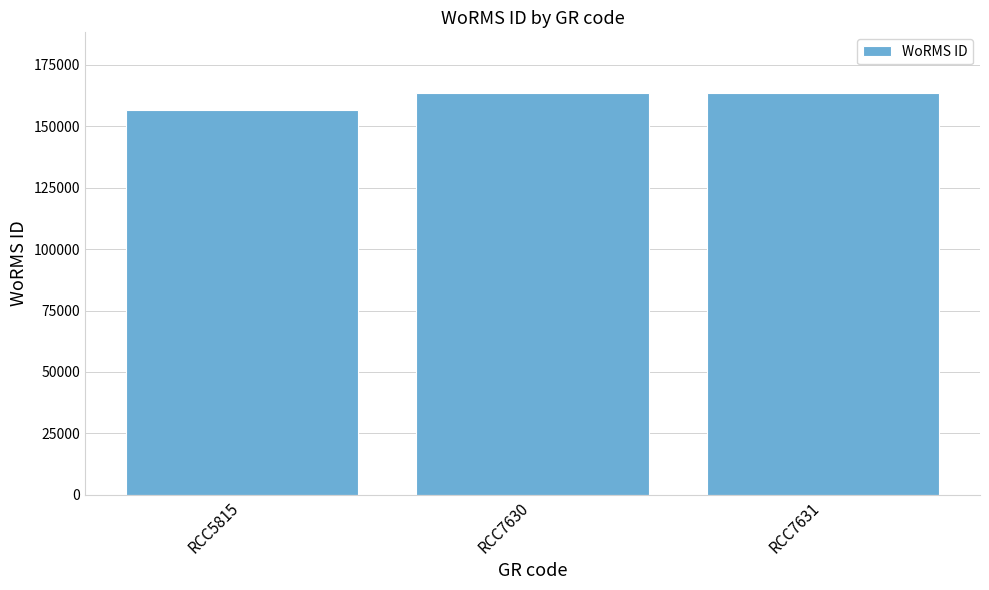

Reading left to right, what are all the values shown in this chart?

156598	163646	163646